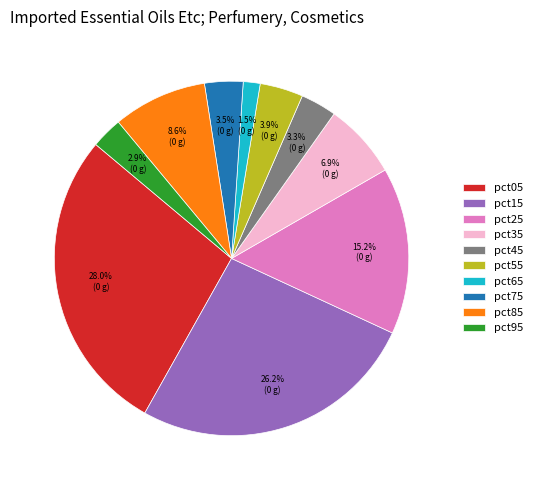

To the nearest percent, what is the difference between the pct35 and pct55 slice percentages?

3%